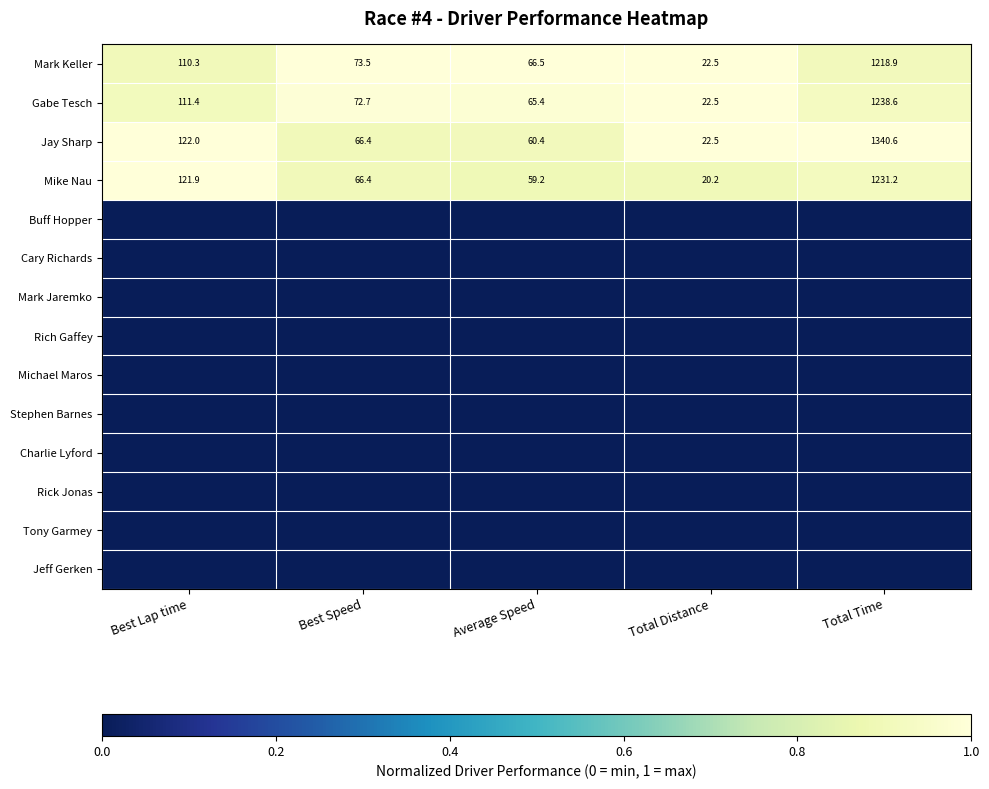

At which label is Mike Nau closest to 625?

Best Lap time